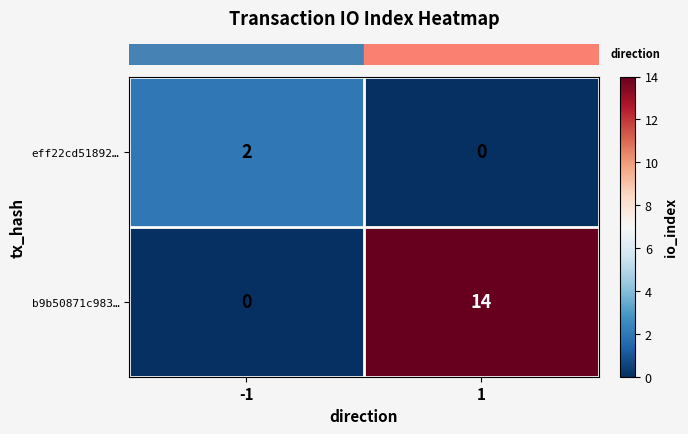

Which series has the largest range (max minus min)?

b9b50871c983…